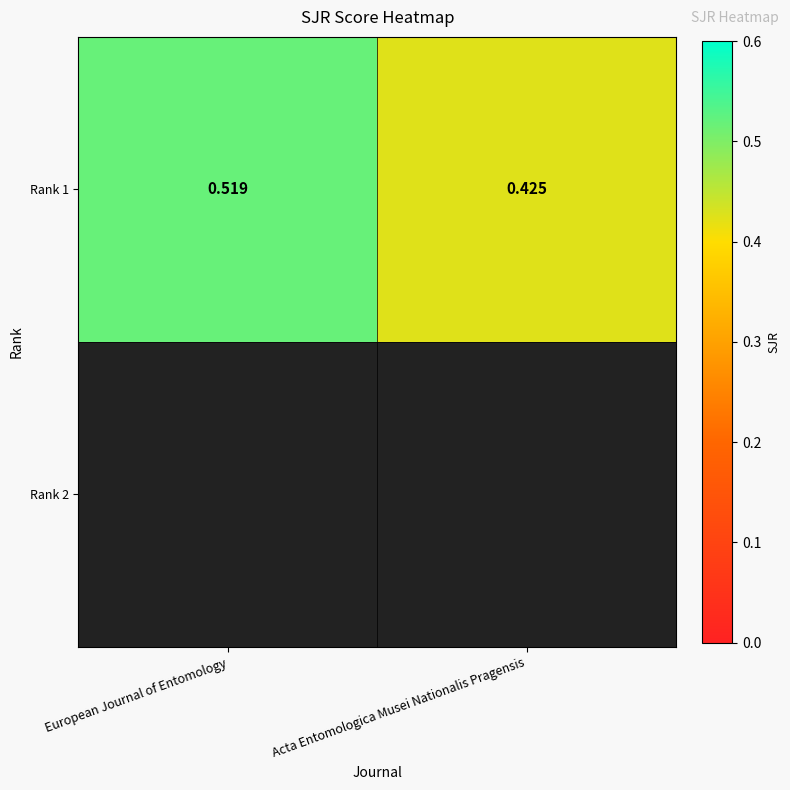

Rank the categories by value from highest to lowest.

European Journal of Entomology, Acta Entomologica Musei Nationalis Pragensis